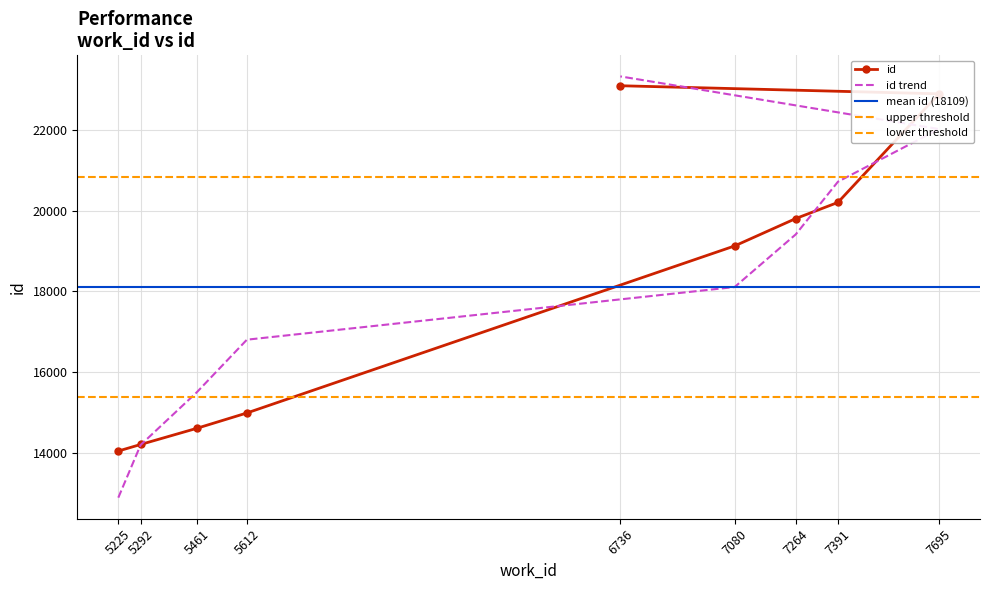

What is the change in value from 5292 to 7391?

+5983